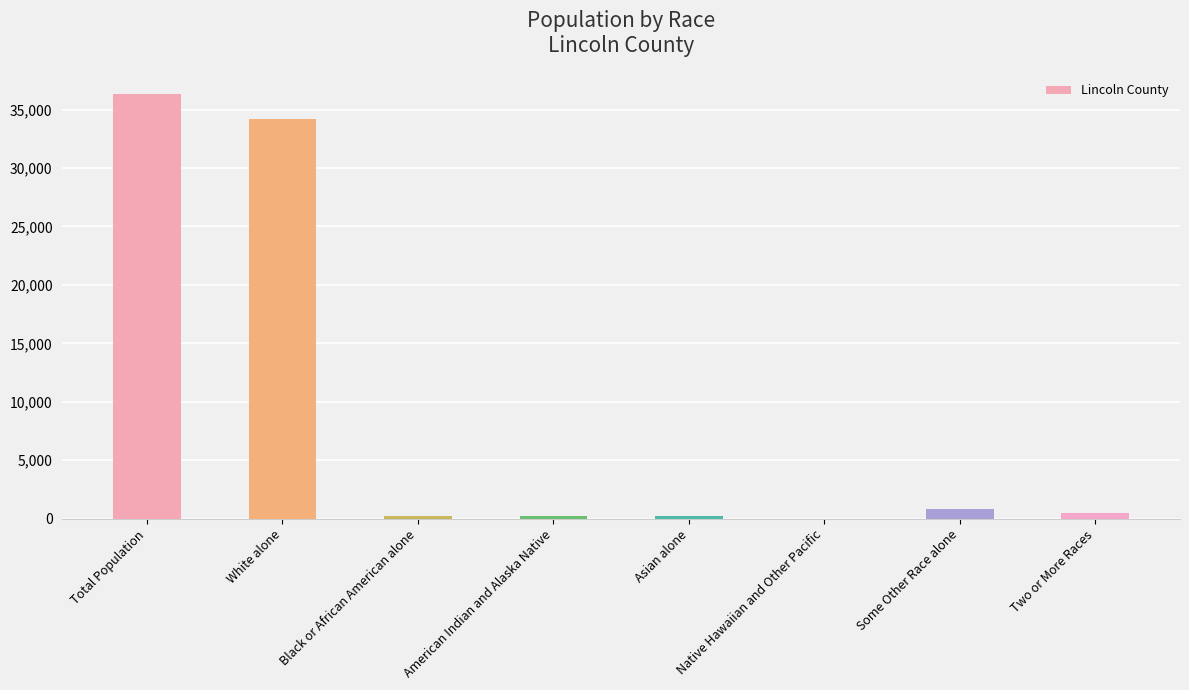

What is the sum of all values?

72576